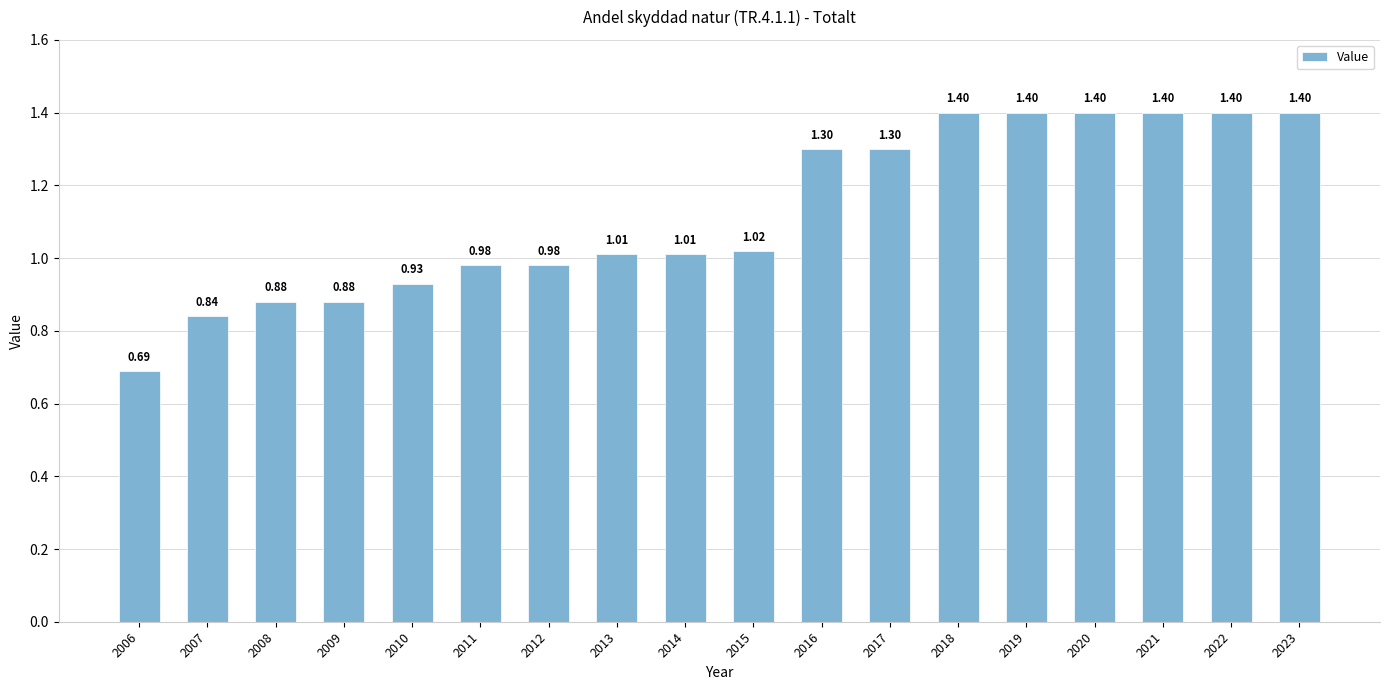

What is the approximate value at 2016?

1.3